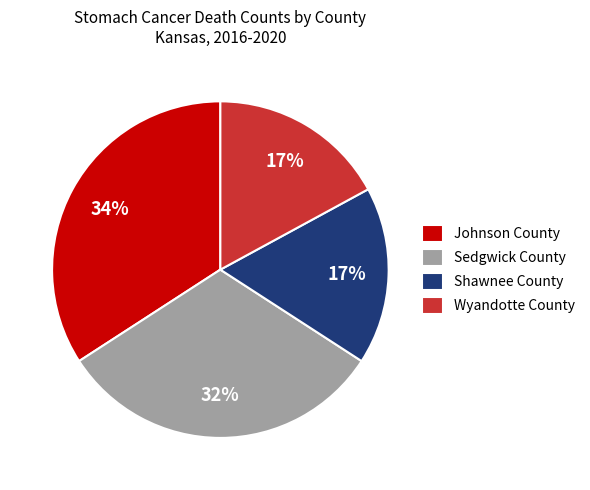

How many segments does this pie chart have?

4